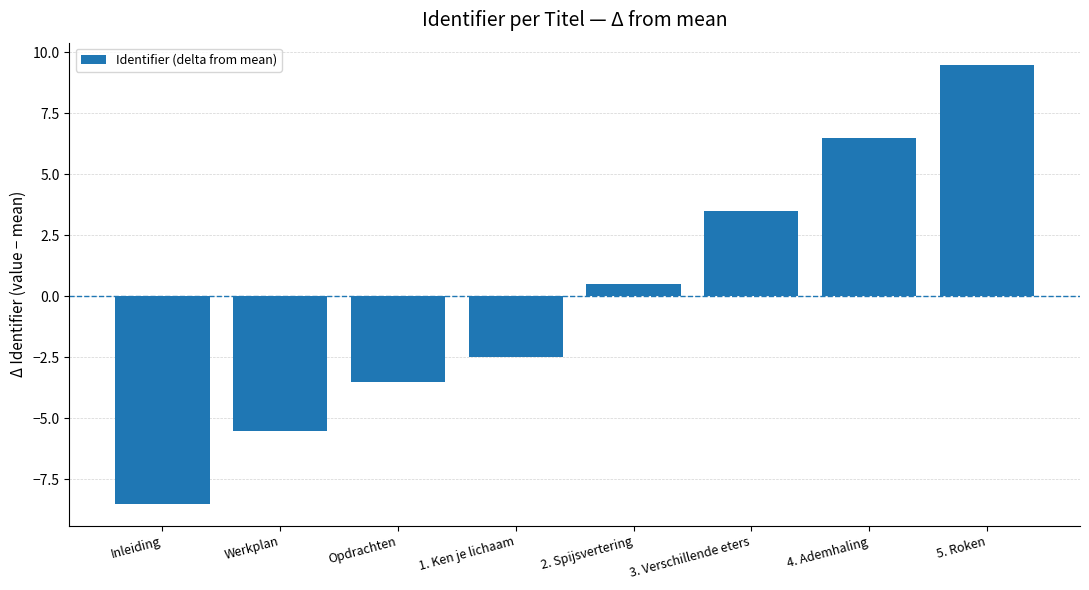

What position from the left is 1. Ken je lichaam?

4